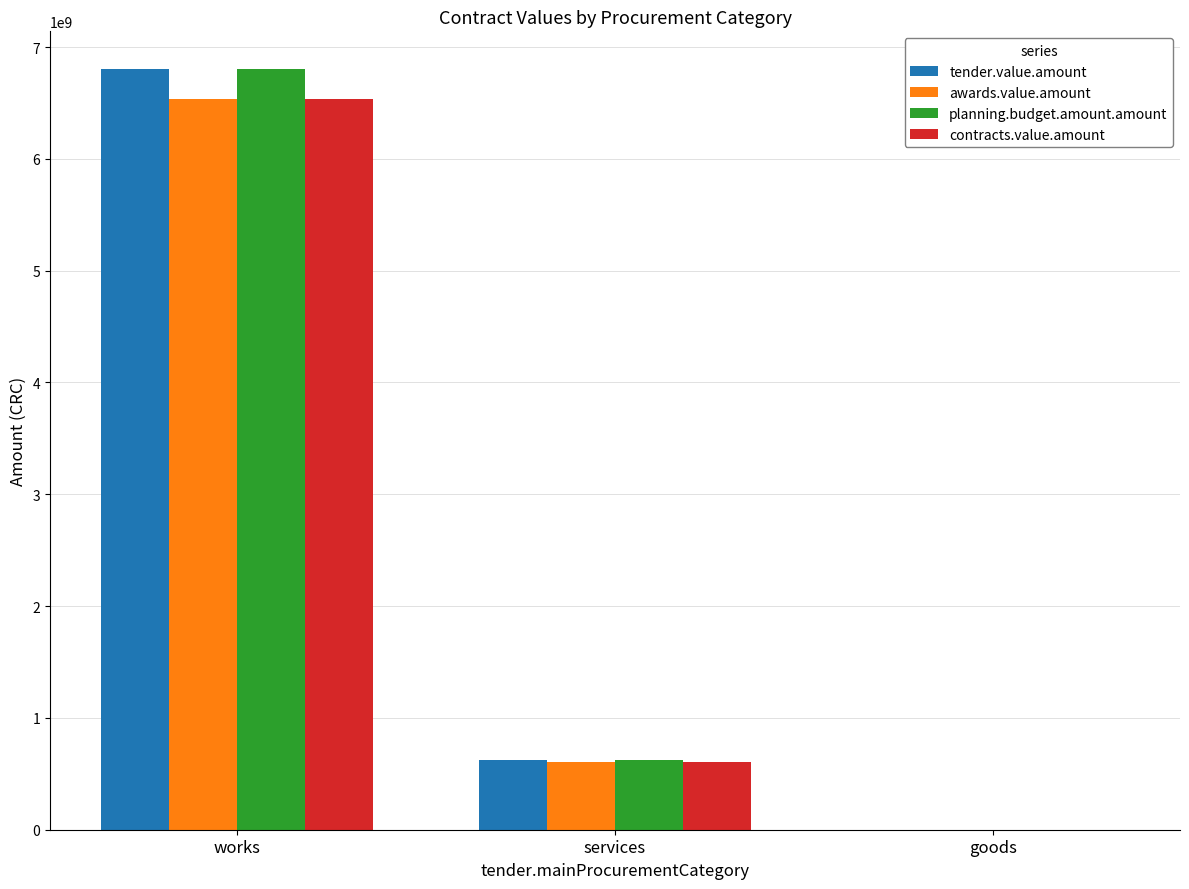

What is the total value across all series at goods?

3310000.0